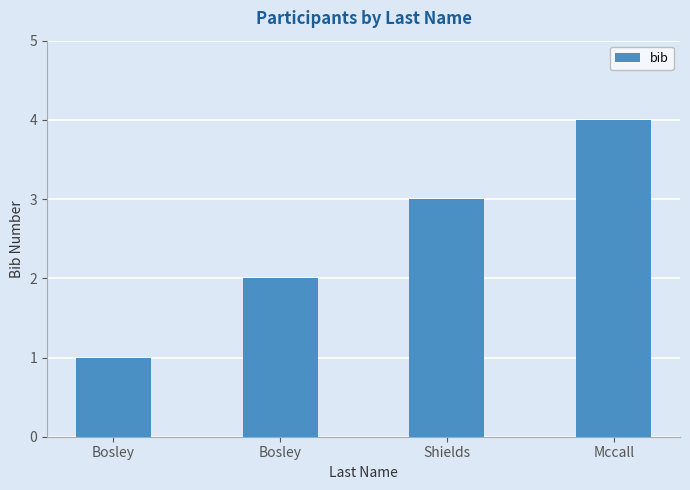

The value at Shields is 3. True or false?

True